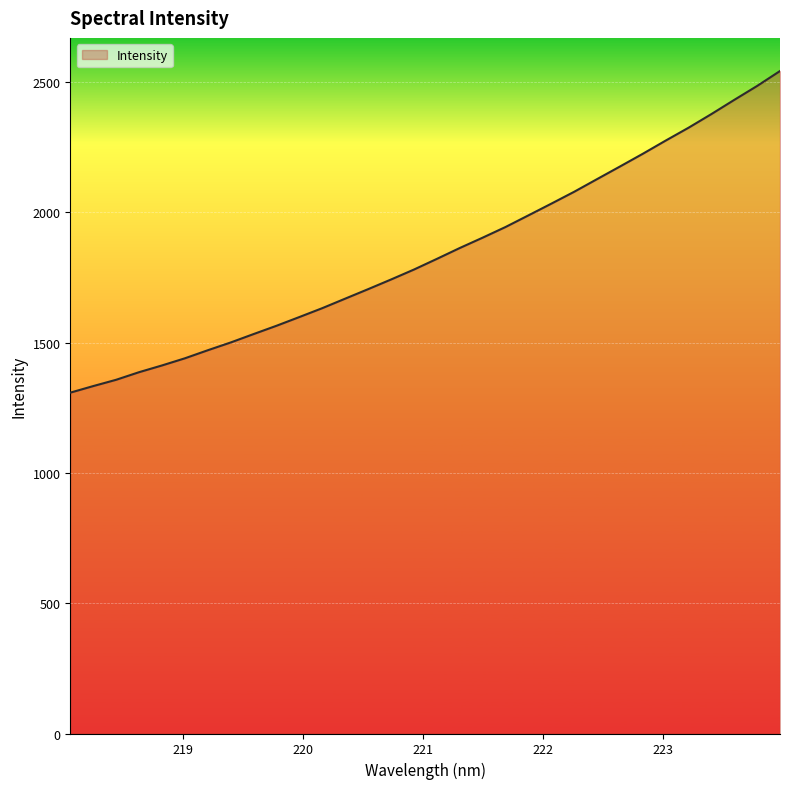

What is the greatest value displayed?

2542.9